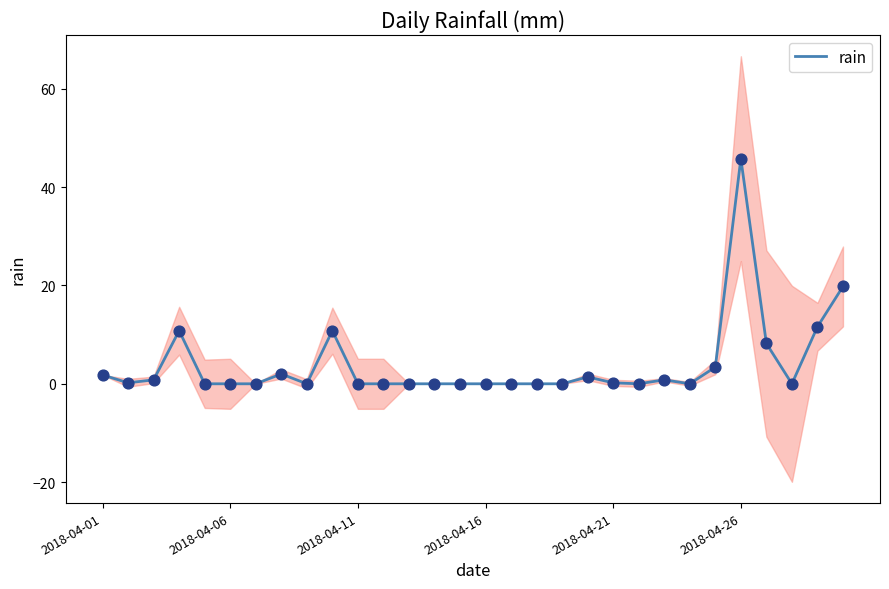

Which has a higher value, 29 or 6?

29